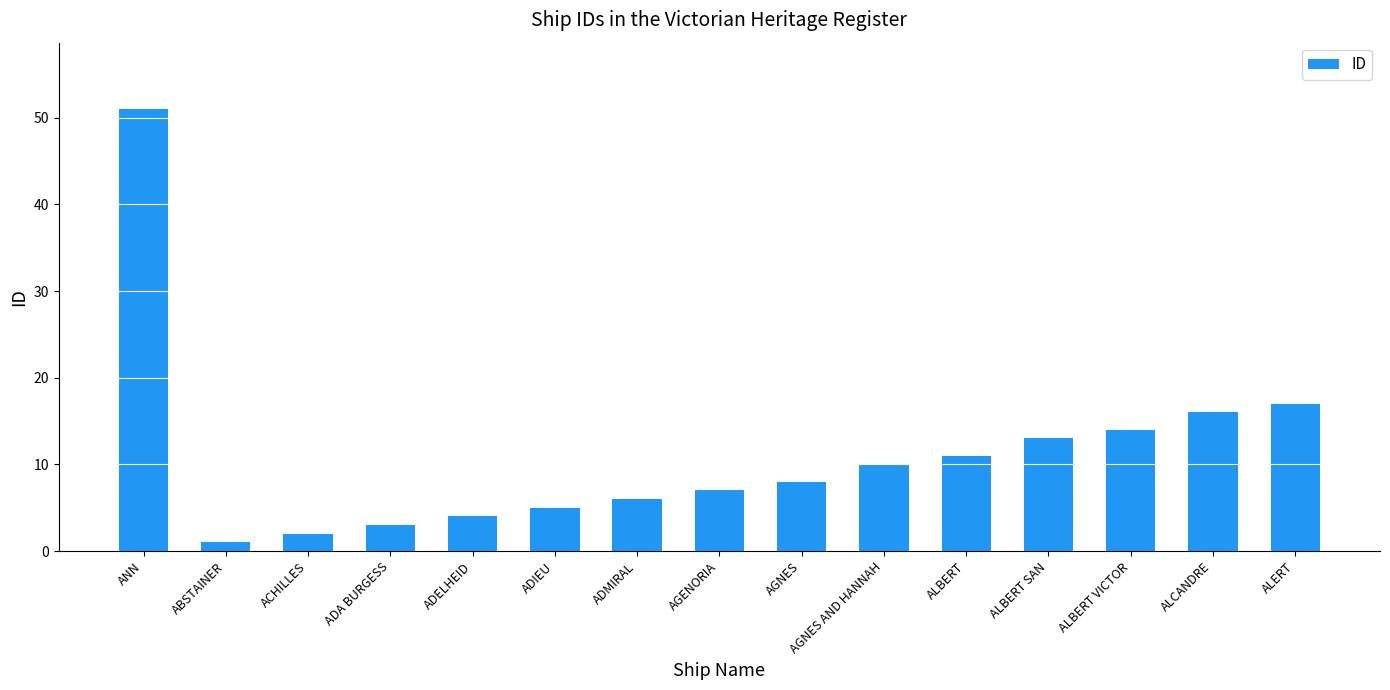

Which category has the lowest value across all series?

ABSTAINER